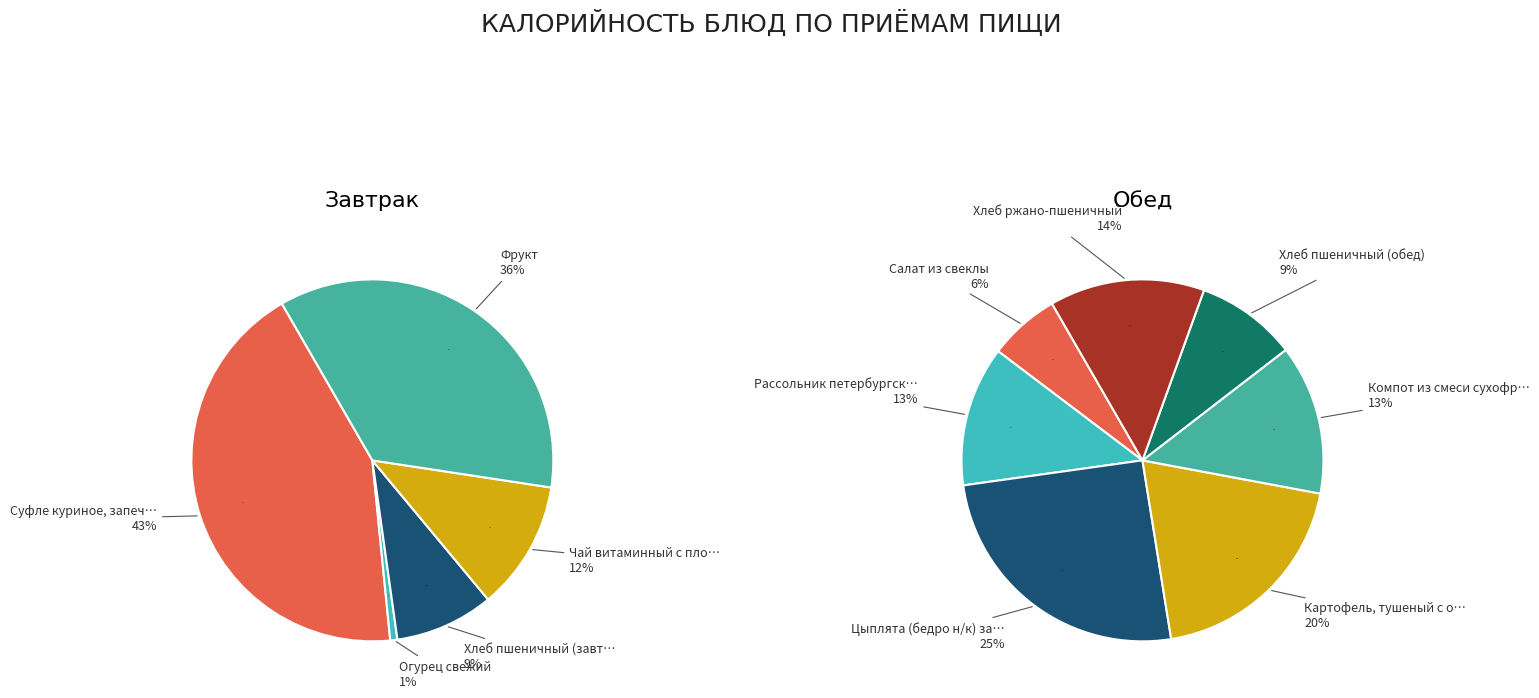

What is the difference between the highest and lowest values at Огурец свежий?

3.4